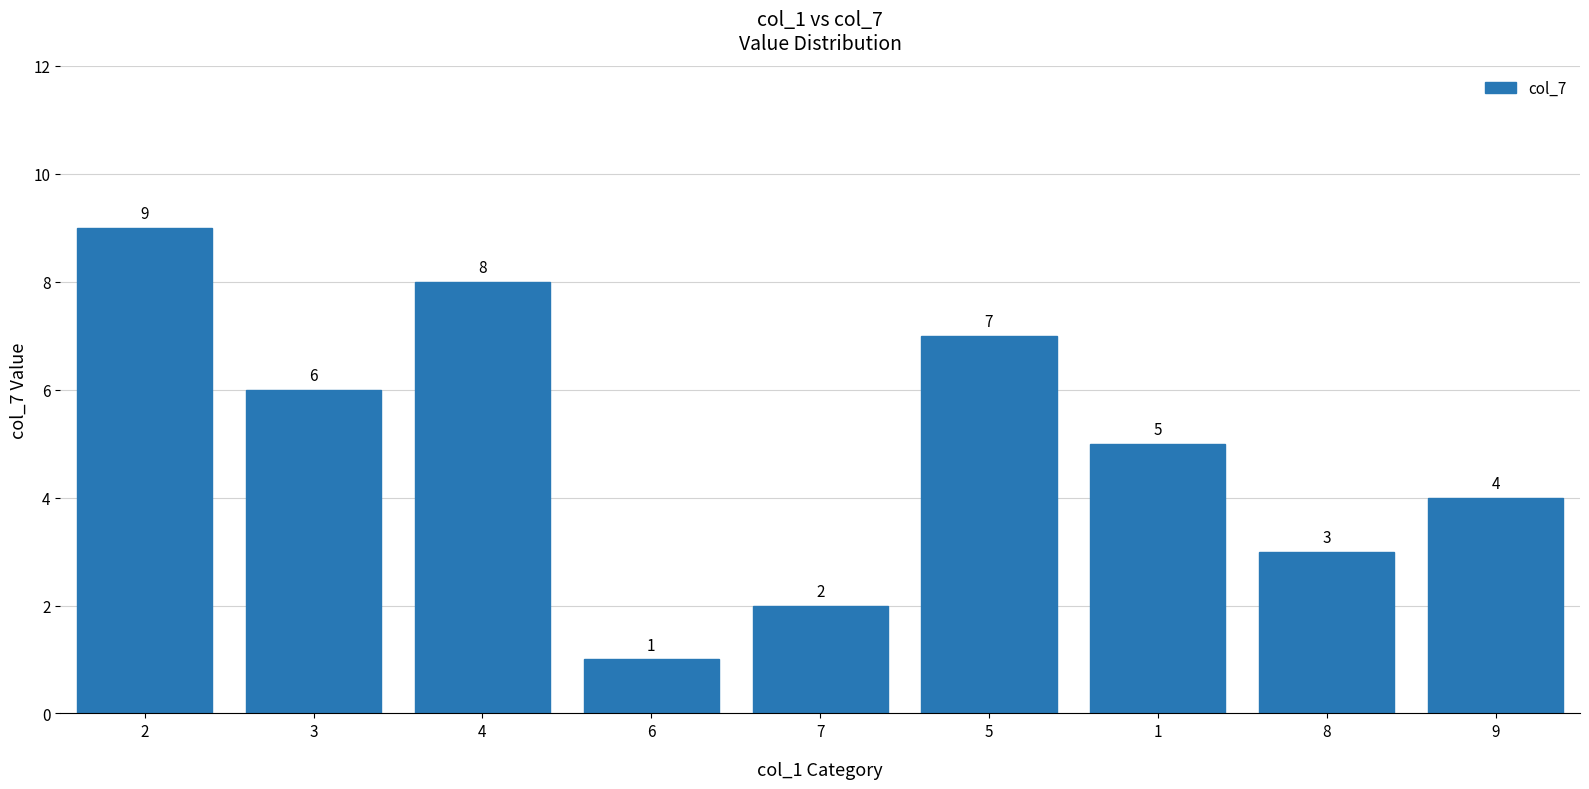

Reading right to left, transcribe all the data shown in this chart.

4	3	5	7	2	1	8	6	9